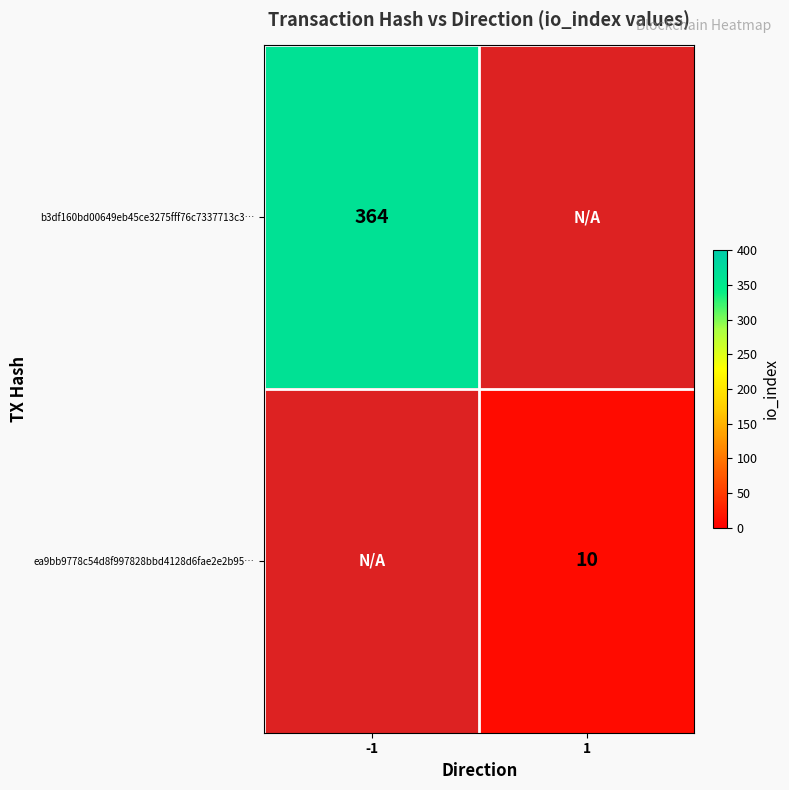

Is it true that ea9bb9778c54d8f997828bbd4128d6fae2e2b95… equals 7 at 1?

False